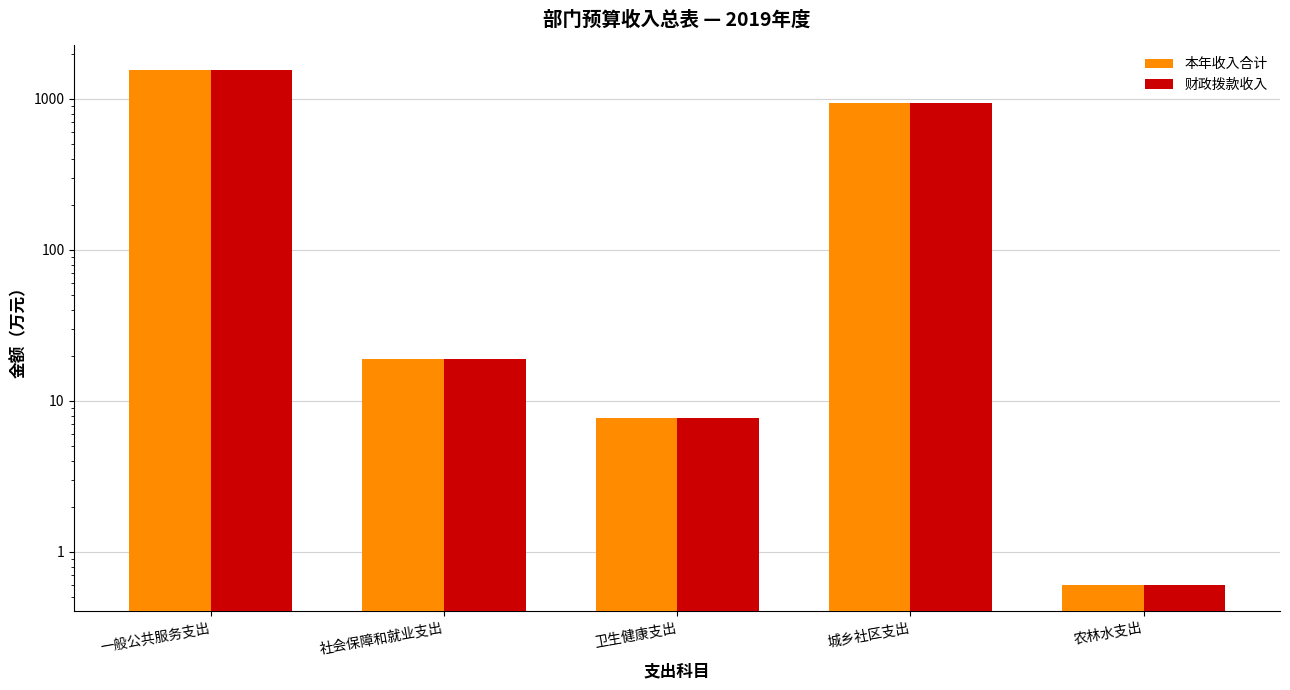

Rank the categories by 财政拨款收入 value from highest to lowest.

一般公共服务支出, 城乡社区支出, 社会保障和就业支出, 卫生健康支出, 农林水支出